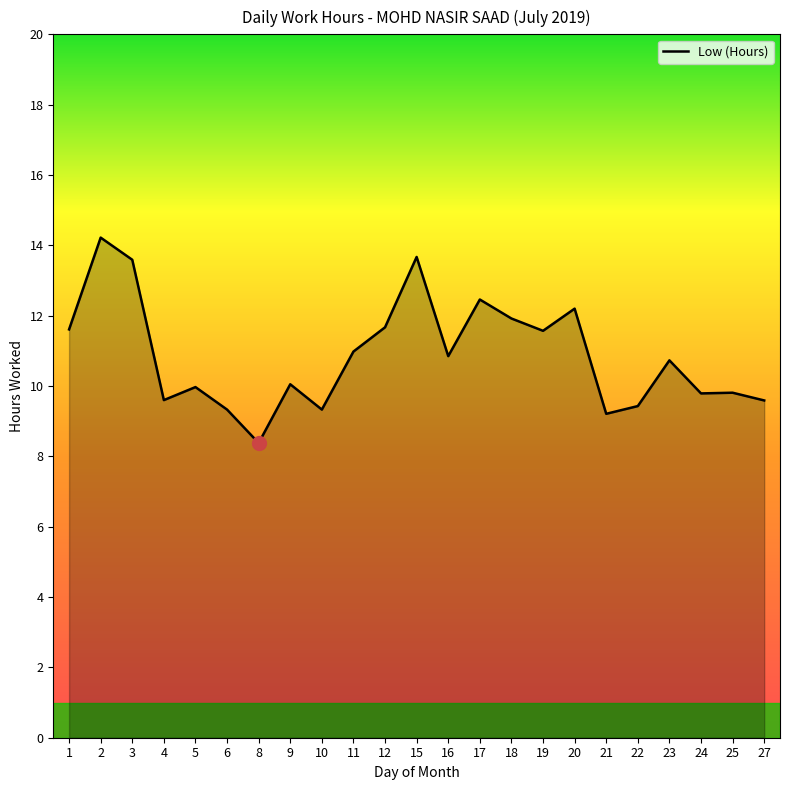

How many lines are shown in the chart?

1